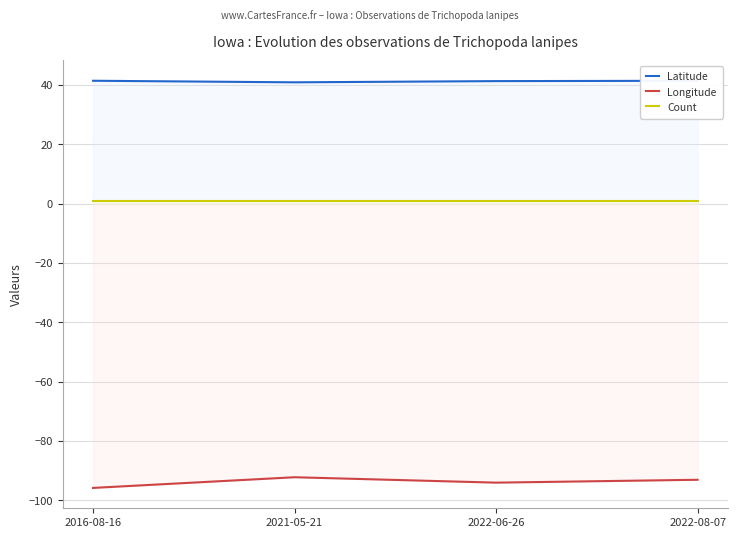

At which label does Longitude reach its peak?

2021-05-21